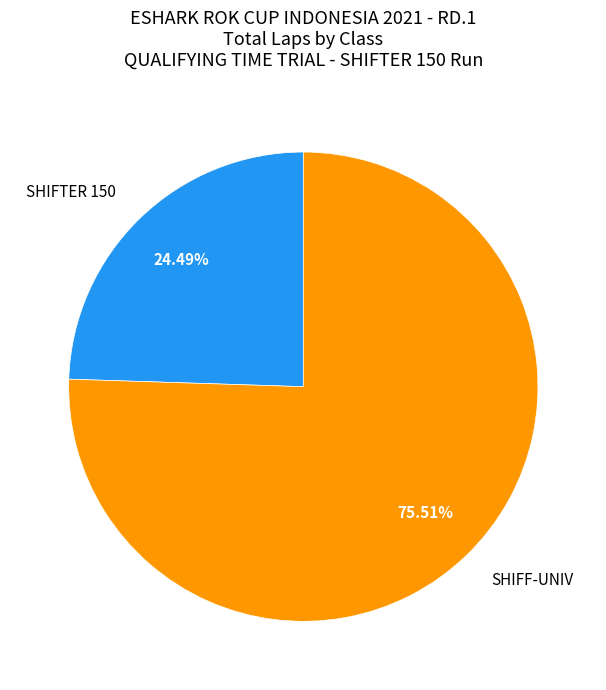

Is there any slice that represents more than half of the pie?

Yes